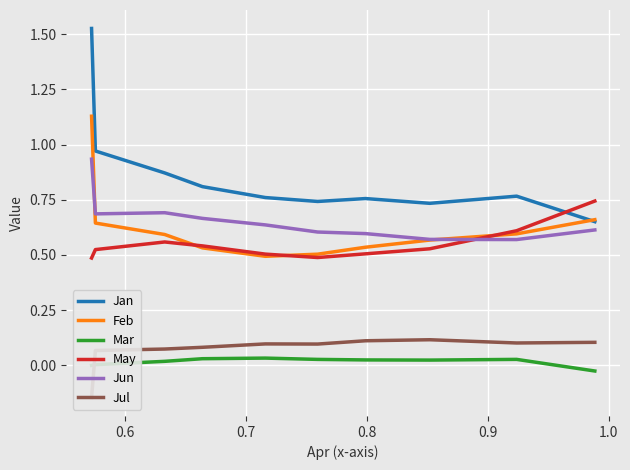

True or false: Mar and Jun cross at least once.

False